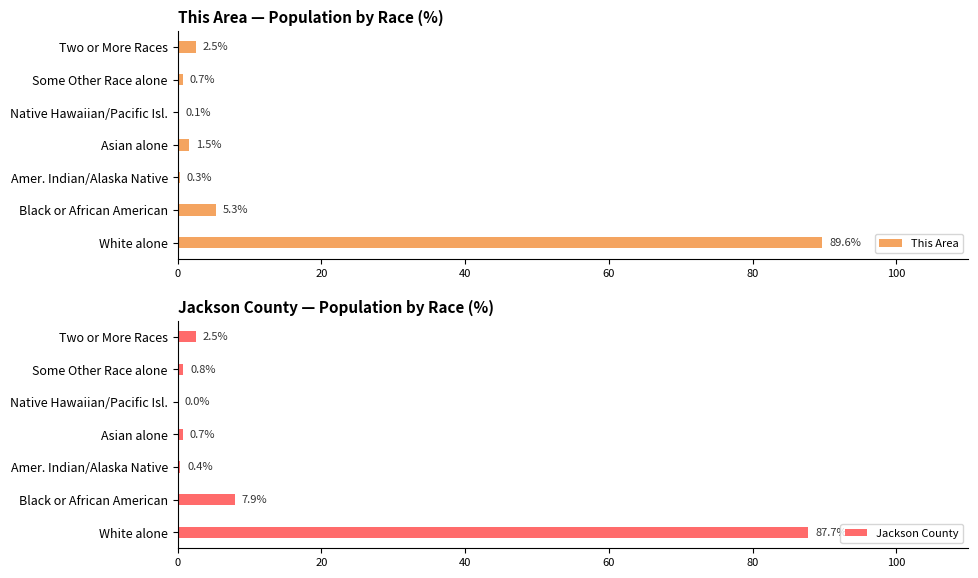

How many groups of bars are there?

7